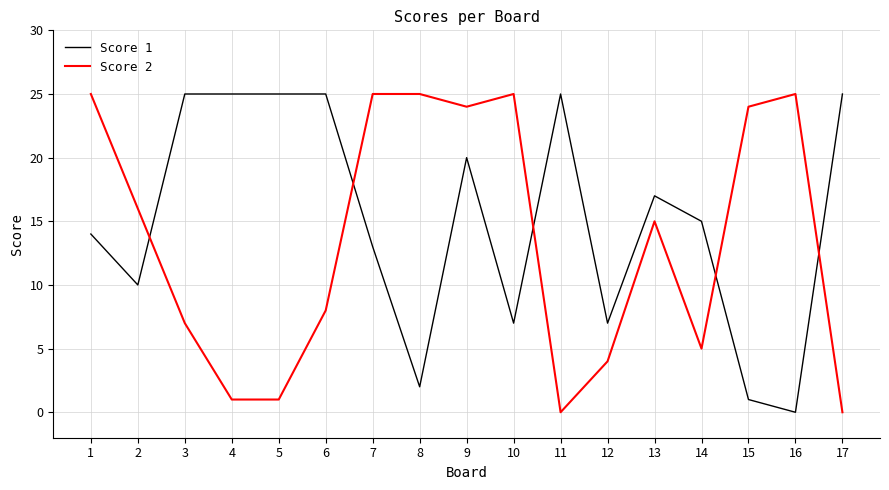

What is the maximum value shown in the chart?

25